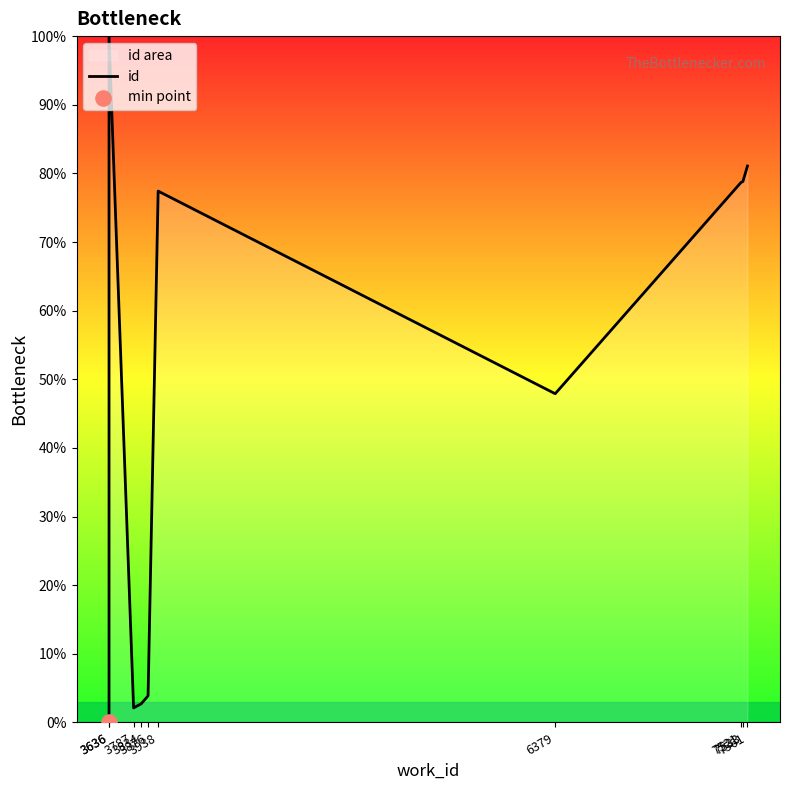

What is the ratio of the value at 6379 to the value at 3834?

17.6